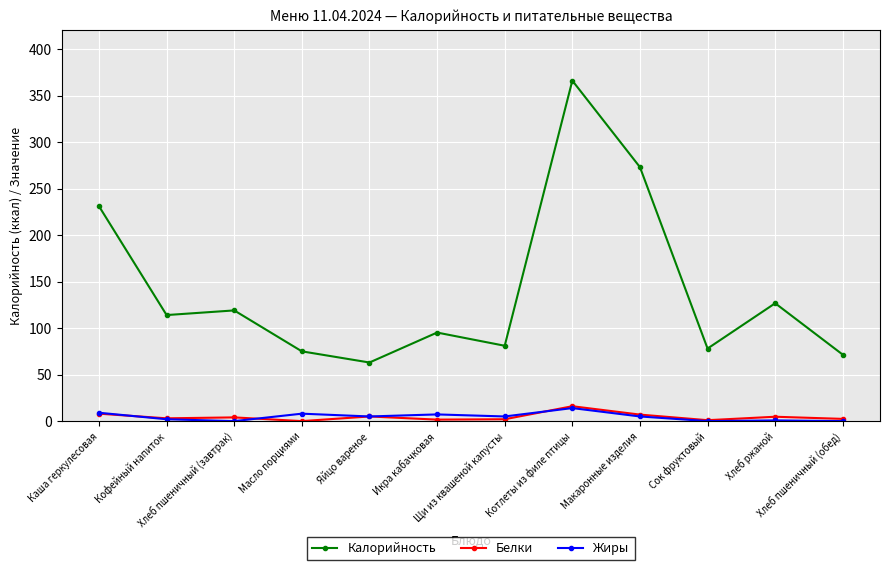

True or false: Жиры and Калорийность cross at least once.

False